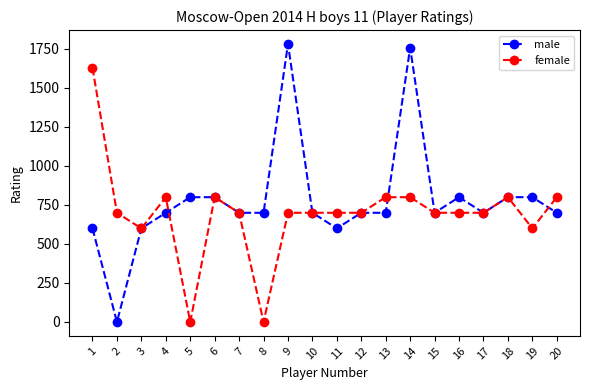

List the series in order of their overall mean, highest first.

male, female